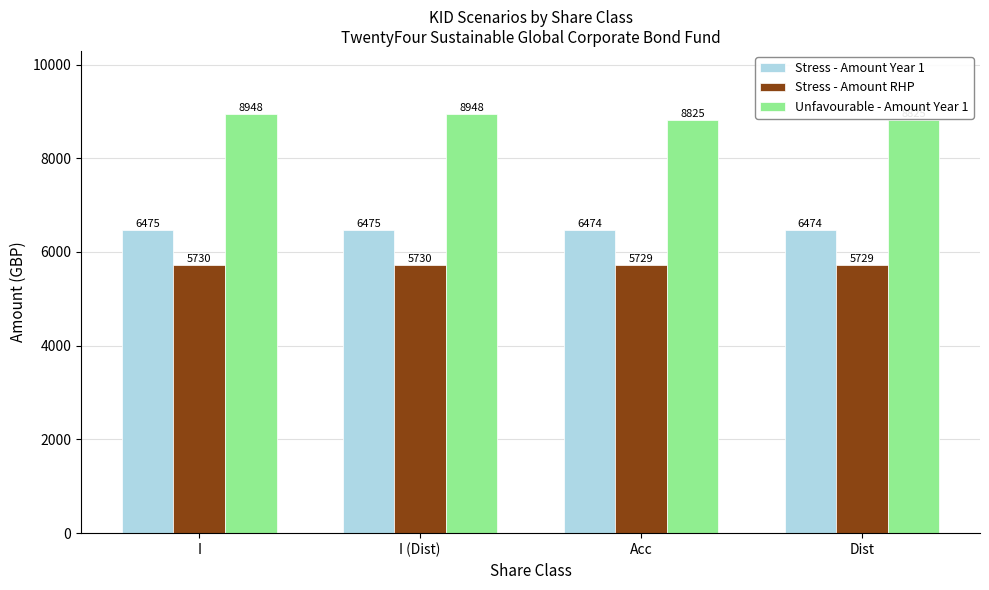

List the series in order of their overall mean, lowest first.

Stress - Amount RHP, Stress - Amount Year 1, Unfavourable - Amount Year 1